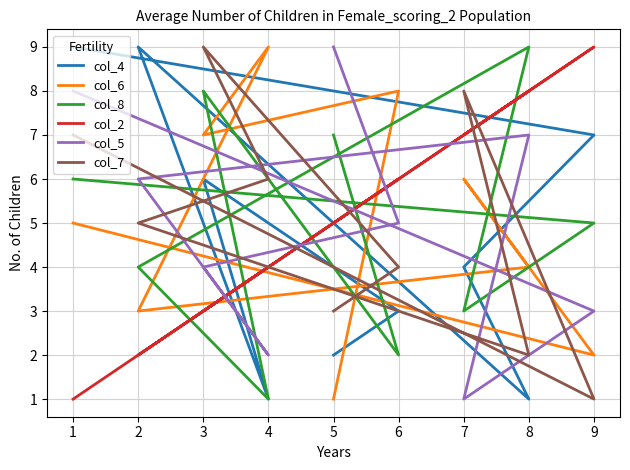

What is the sum of all col_7 values?

45